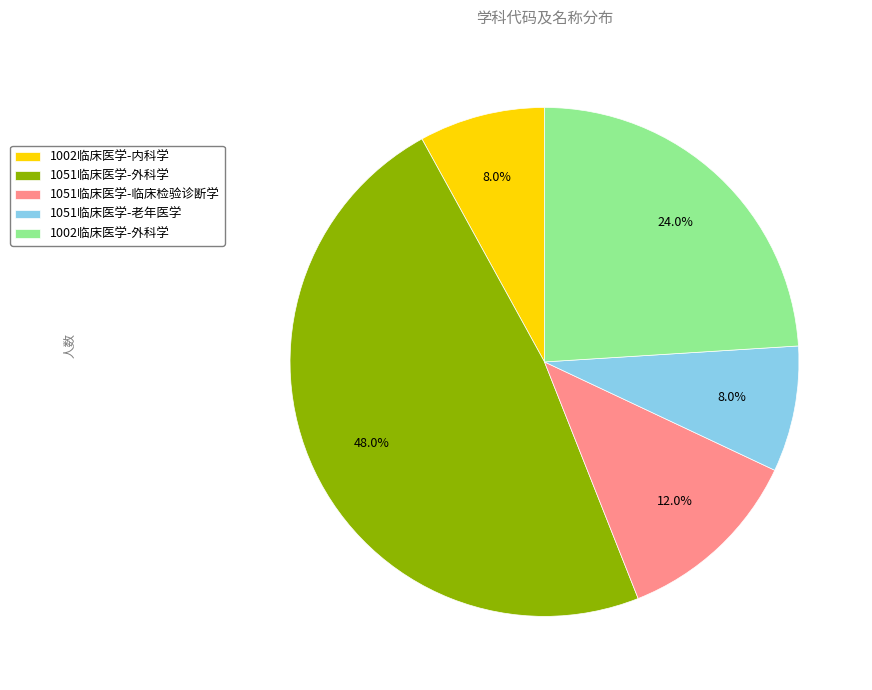

Is 1051临床医学-临床检验诊断学 the majority of the pie?

No